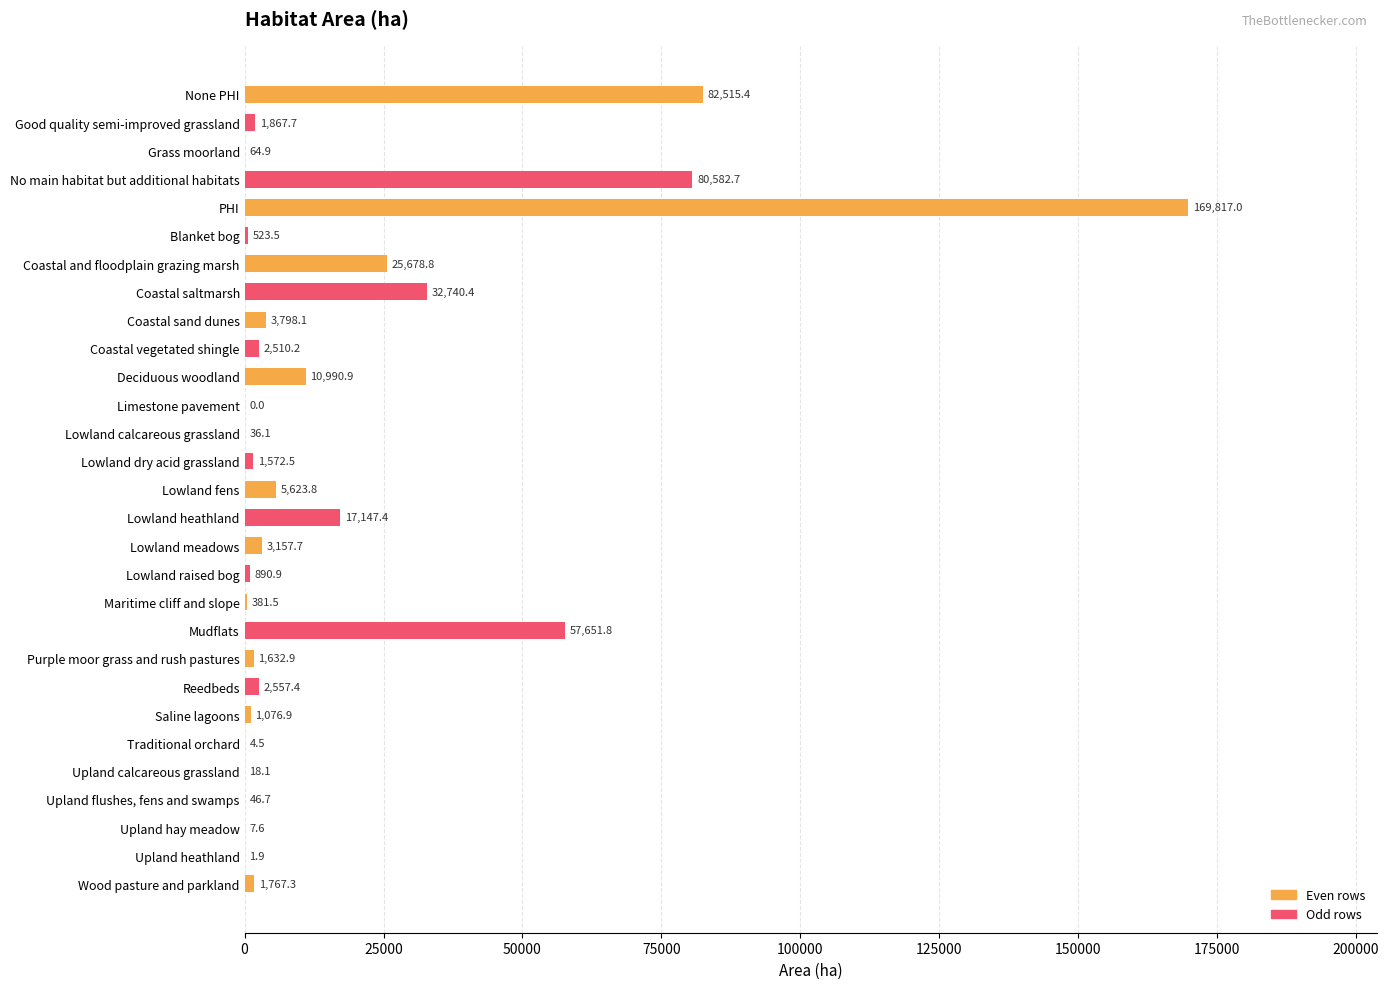

At which category does the chart reach its peak across all series?

PHI